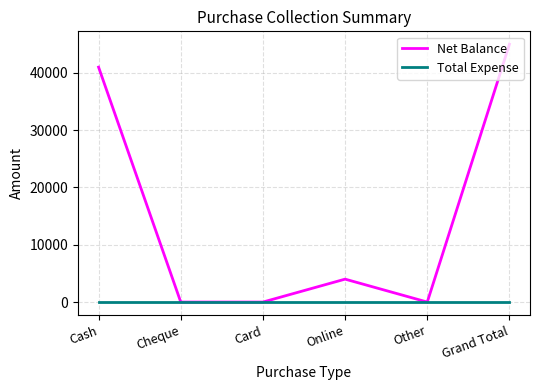

List the series in order of their peak value, highest first.

Net Balance, Total Expense